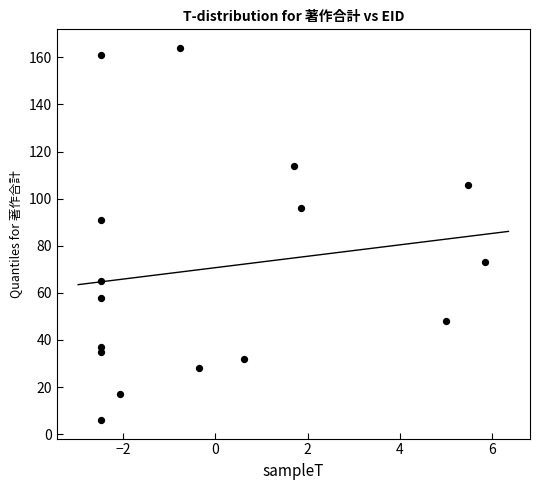

What Y value in the scatter plot is closest to 85?

91